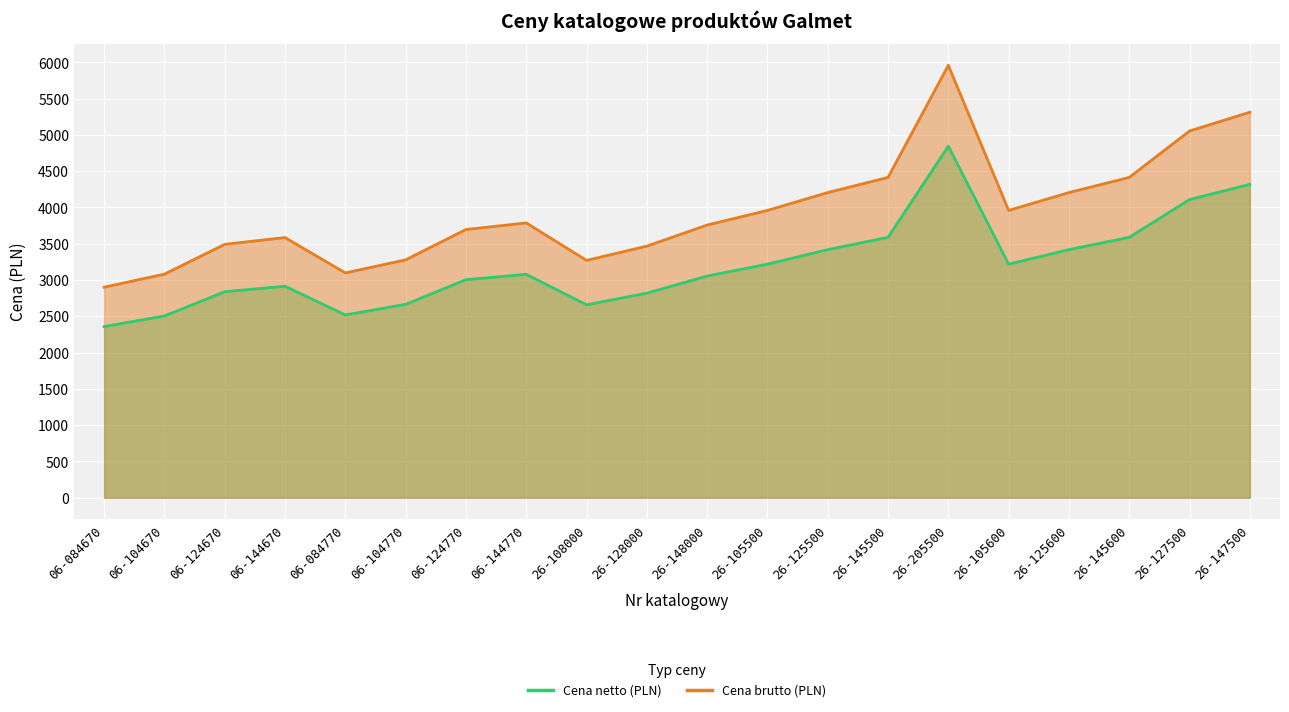

Reading left to right, what are all the values shown in this chart?

Cena netto (PLN): 06-084670=2359.0	06-104670=2505.0	06-124670=2839.0	06-144670=2915.0	06-084770=2519.0	06-104770=2665.0	06-124770=3005.0	06-144770=3079.0	26-108000=2659.0	26-128000=2819.0	26-148000=3055.0	26-105500=3219.0	26-125500=3419.0	26-145500=3589.0	26-205500=4845.0	26-105600=3219.0	26-125600=3419.0	26-145600=3589.0	26-127500=4109.0	26-147500=4319.0
Cena brutto (PLN): 06-084670=2901.6	06-104670=3081.2	06-124670=3492.0	06-144670=3585.4	06-084770=3098.4	06-104770=3277.9	06-124770=3696.2	06-144770=3787.2	26-108000=3270.6	26-128000=3467.4	26-148000=3757.7	26-105500=3959.4	26-125500=4205.4	26-145500=4414.5	26-205500=5959.4	26-105600=3959.4	26-125600=4205.4	26-145600=4414.5	26-127500=5054.1	26-147500=5312.4